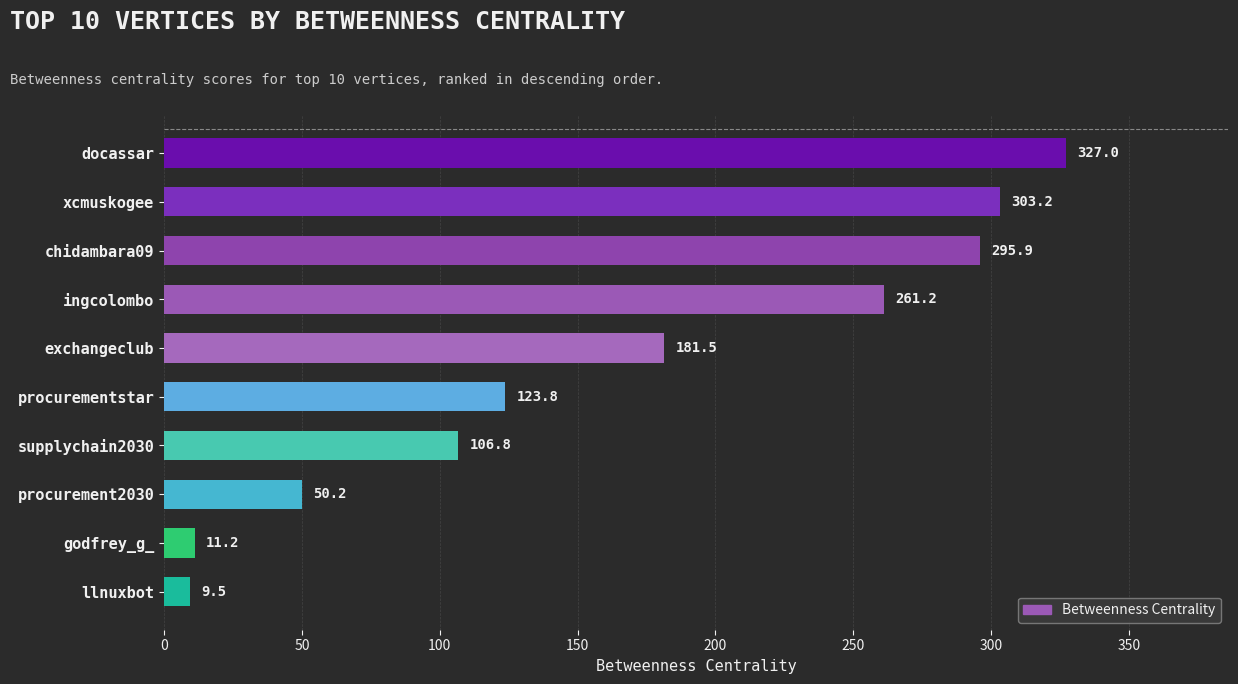

Which label corresponds to the smallest value in the chart?

llnuxbot